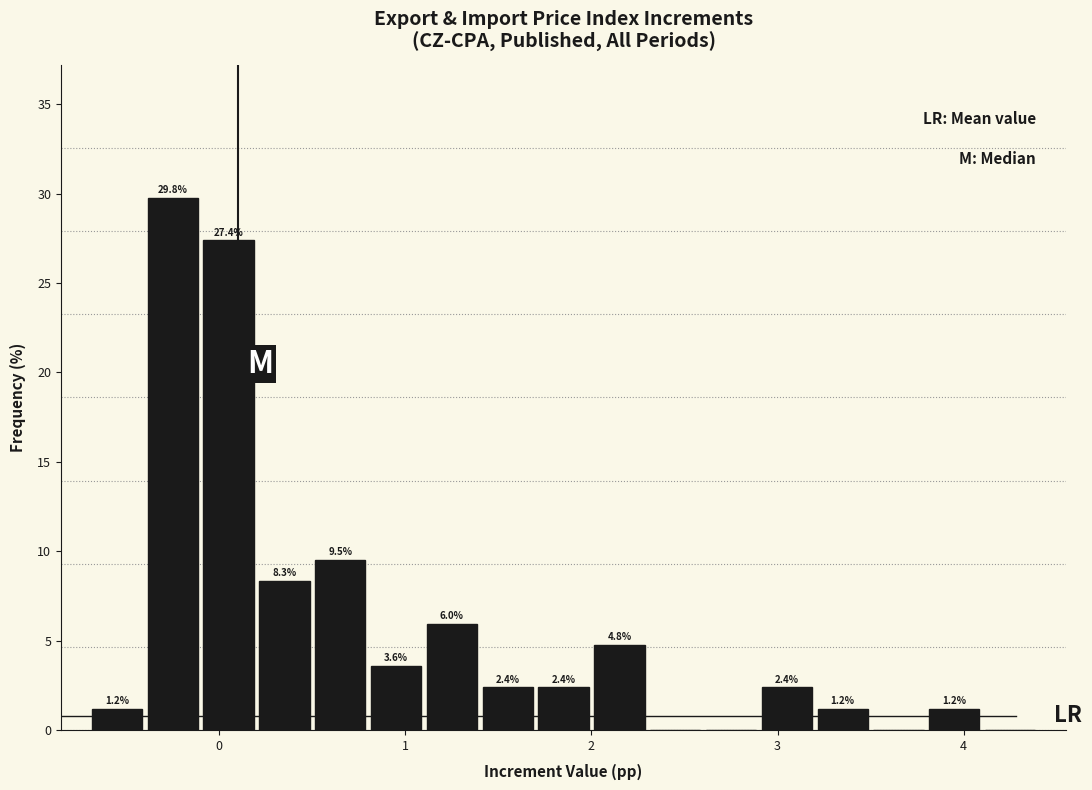

Read against the x-axis, roughly where is the centre of the tallest bar?

-0.2